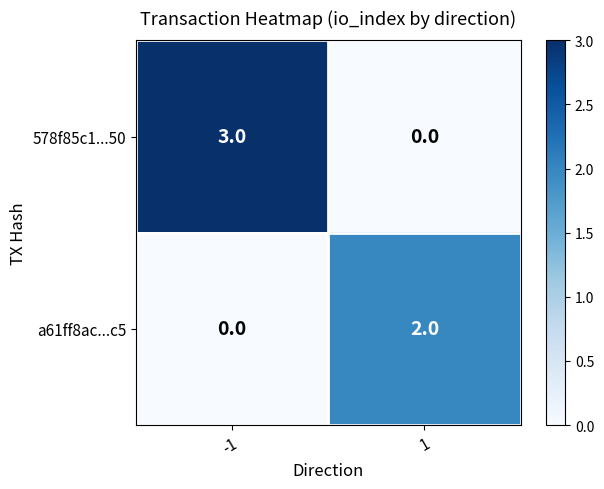

Which label corresponds to the largest value in the chart?

-1